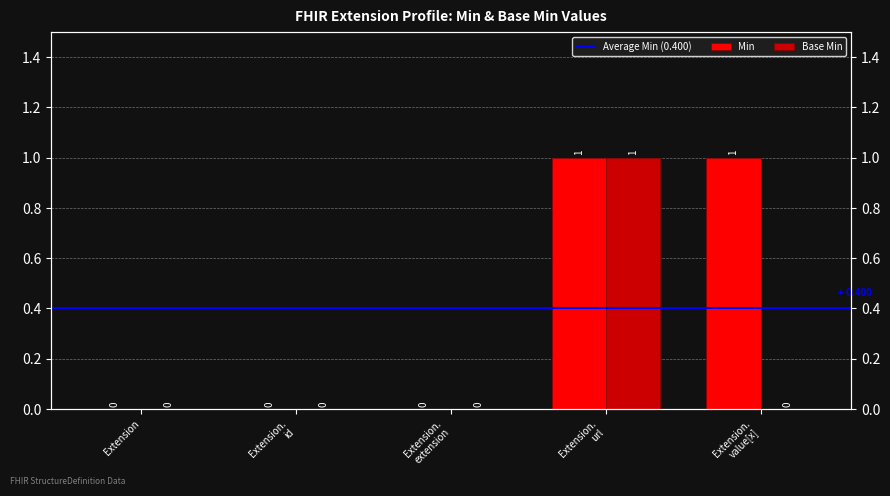

The value of Min at Extension. value[x] is 1. True or false?

True